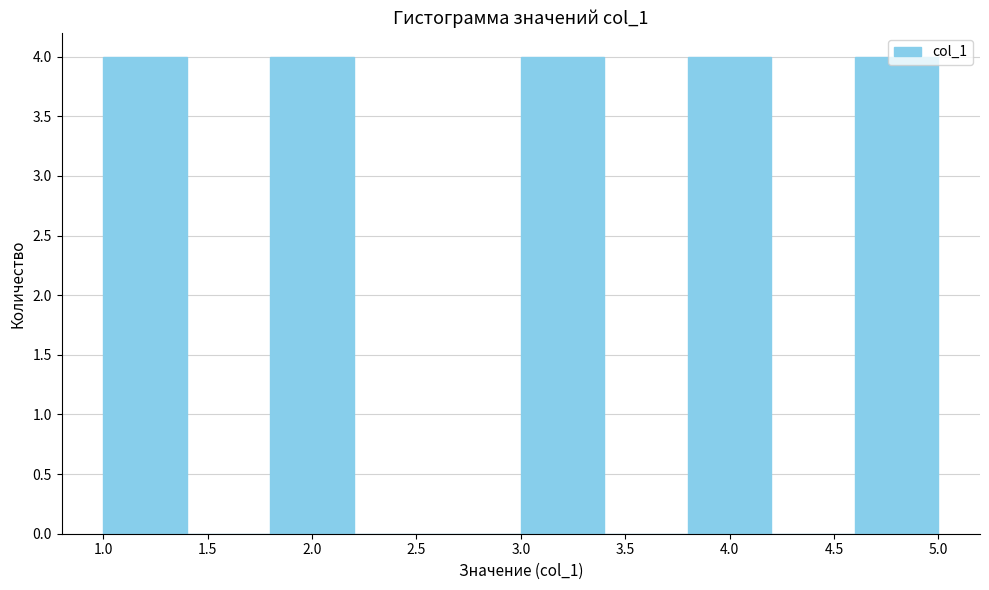

Reading left to right, transcribe this chart: for each bar, give the range it covers on the x-axis and its height. The values are not printed on the chart, so give them approximately, as read against the axis.

1.0 to 1.4: 4
1.4 to 1.8: 0
1.8 to 2.2: 4
2.2 to 2.6: 0
2.6 to 3.0: 0
3.0 to 3.4: 4
3.4 to 3.8: 0
3.8 to 4.2: 4
4.2 to 4.6: 0
4.6 to 5.0: 4